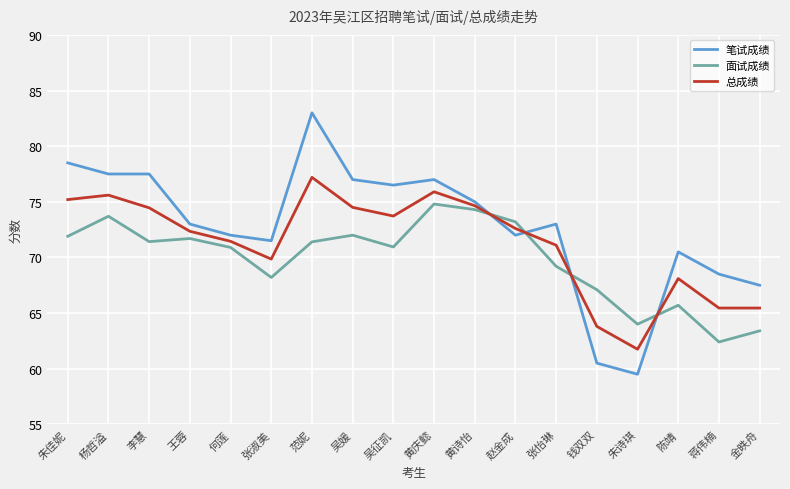

What is the maximum value for 笔试成绩?

83.0